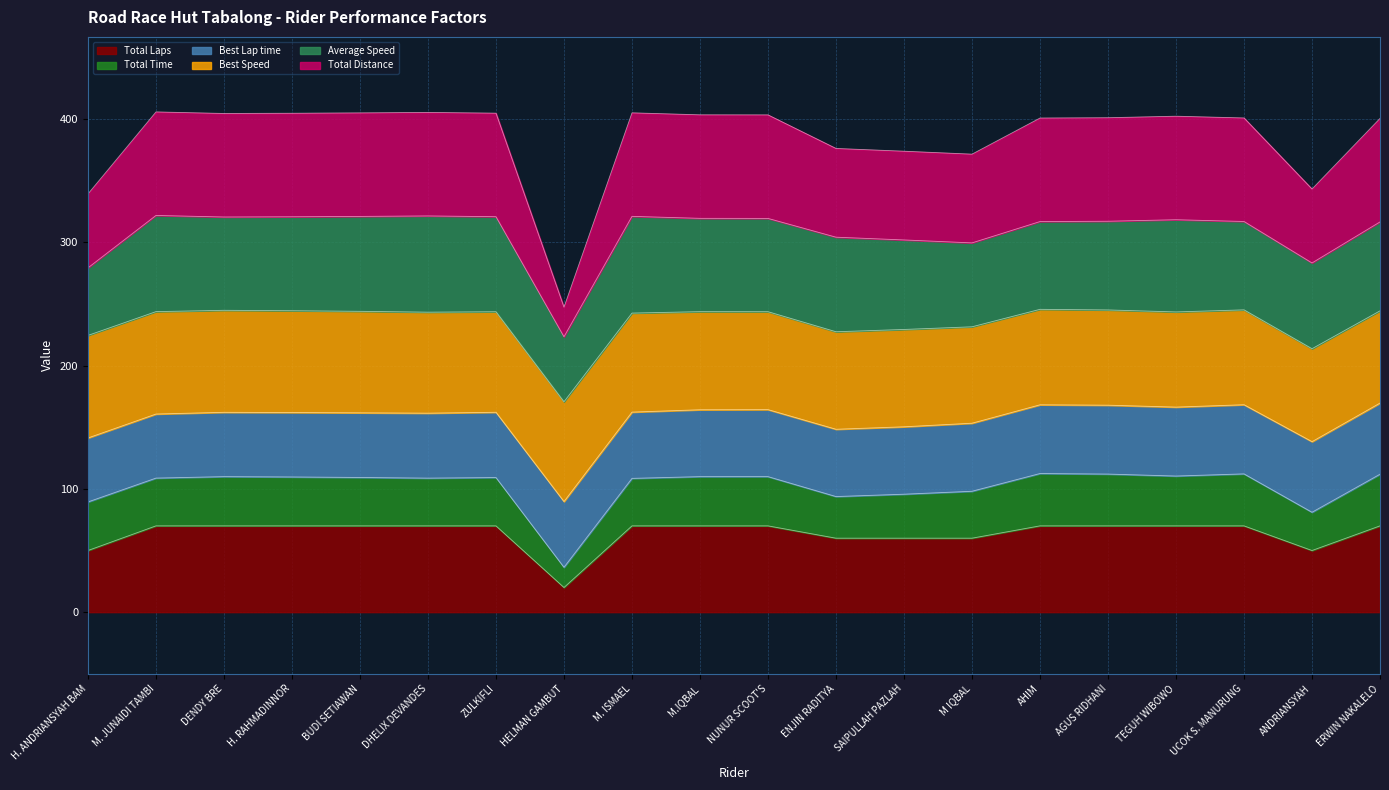

True or false: Total Distance has more than 0 points higher than both neighbors.

False